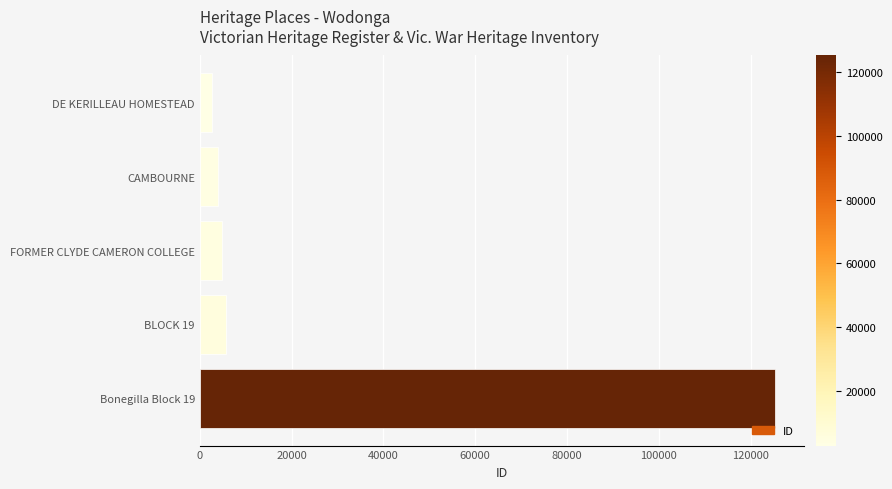

Between Bonegilla Block 19 and BLOCK 19, which is larger?

Bonegilla Block 19